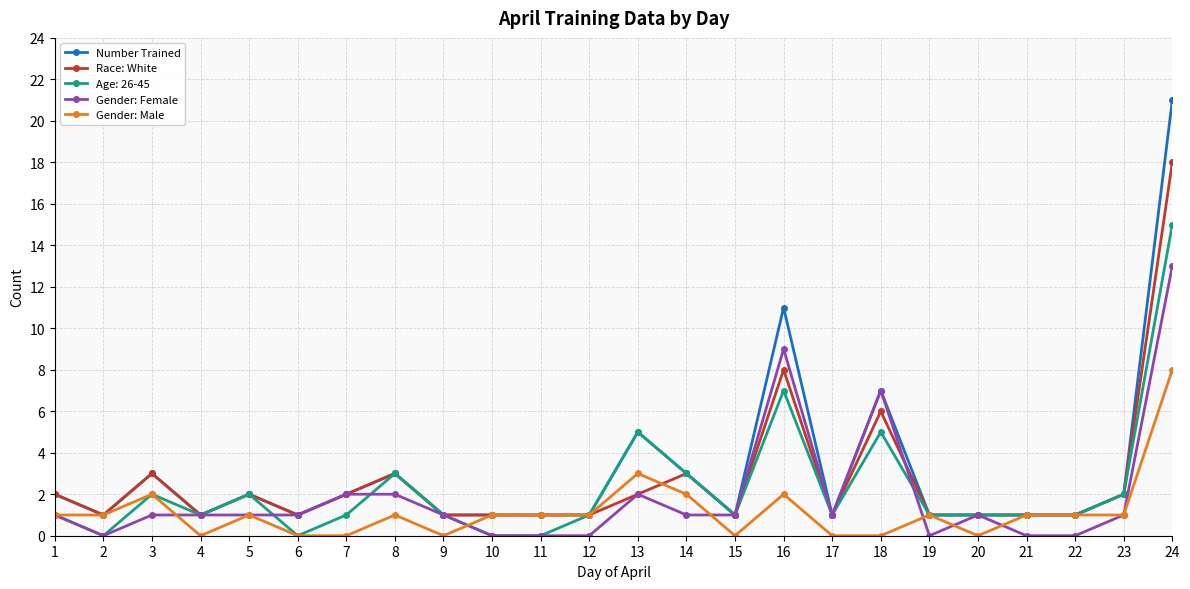

What are all the series names shown in the legend?

Number Trained, Race: White, Age: 26-45, Gender: Female, Gender: Male